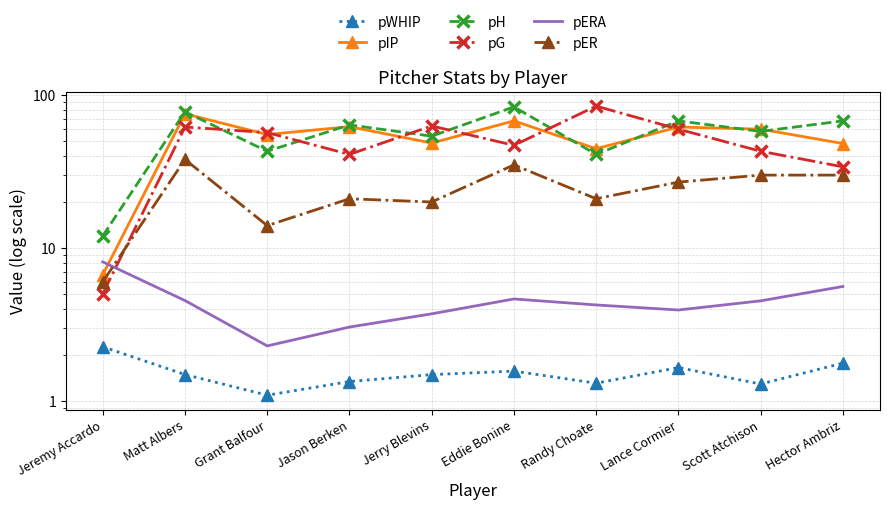

True or false: pIP and pER cross at least once.

False